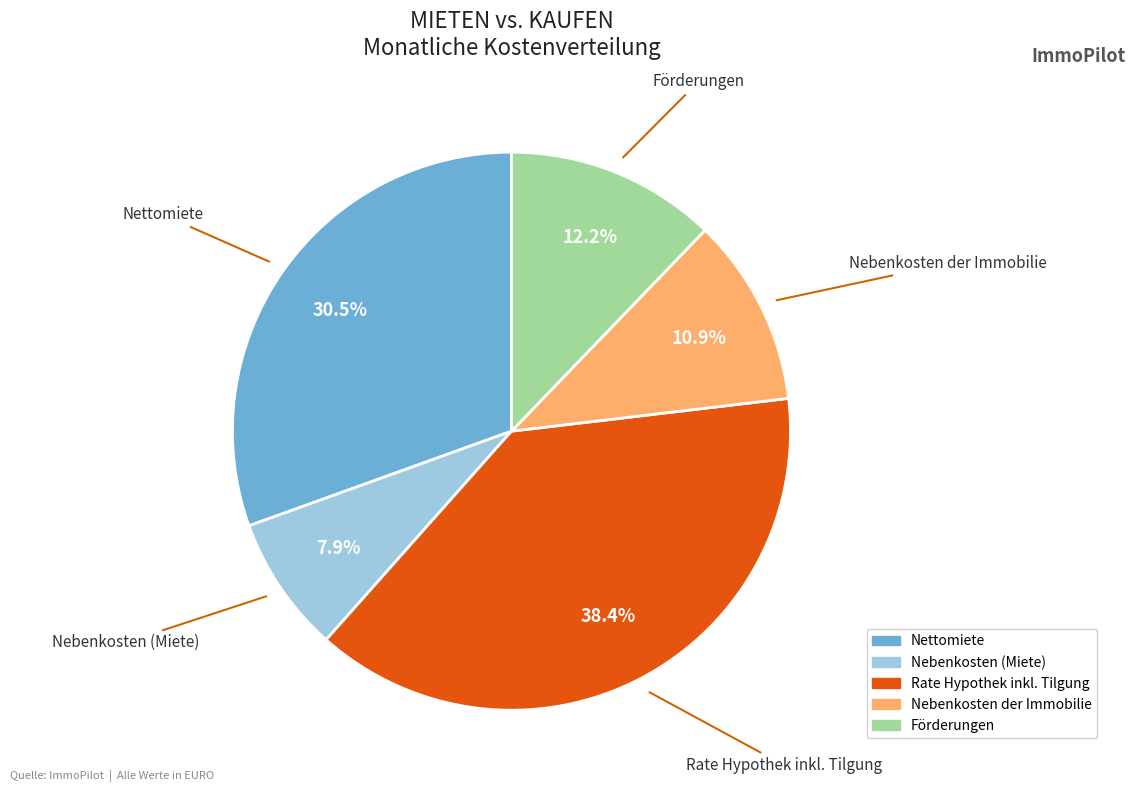

Rank the categories by value from highest to lowest.

Rate Hypothek inkl. Tilgung, Nettomiete, Förderungen, Nebenkosten der Immobilie, Nebenkosten (Miete)